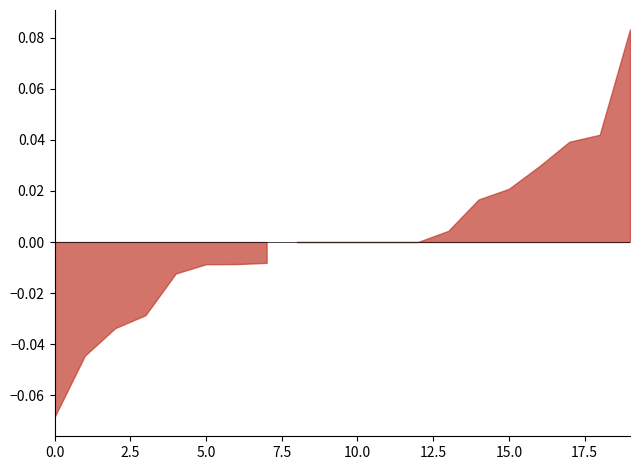

Is this an area chart (filled region under the line)?

Yes